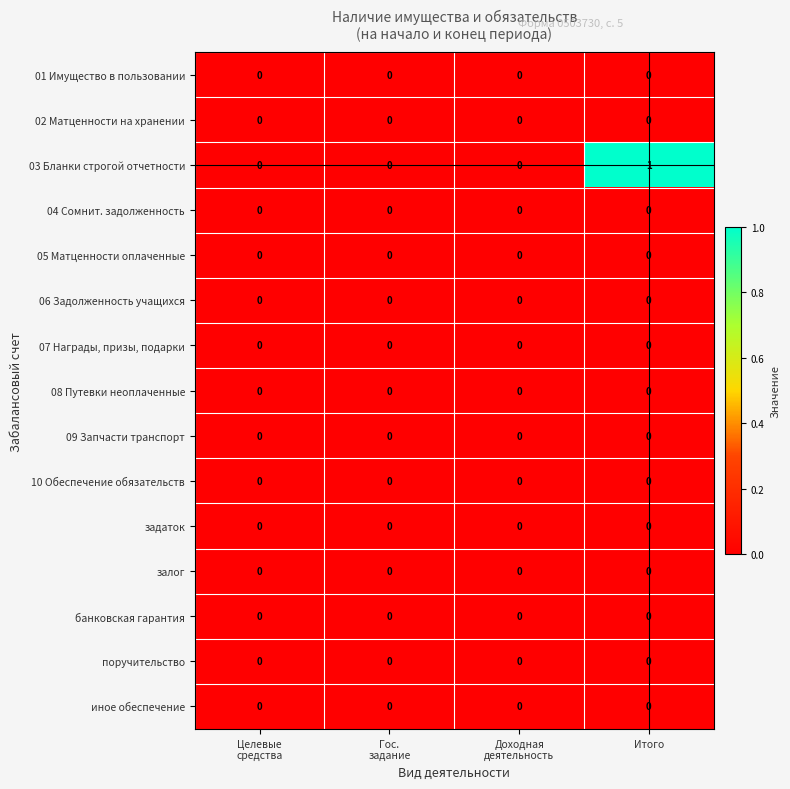

What is the spread (max minus min) of values at Итого?

1